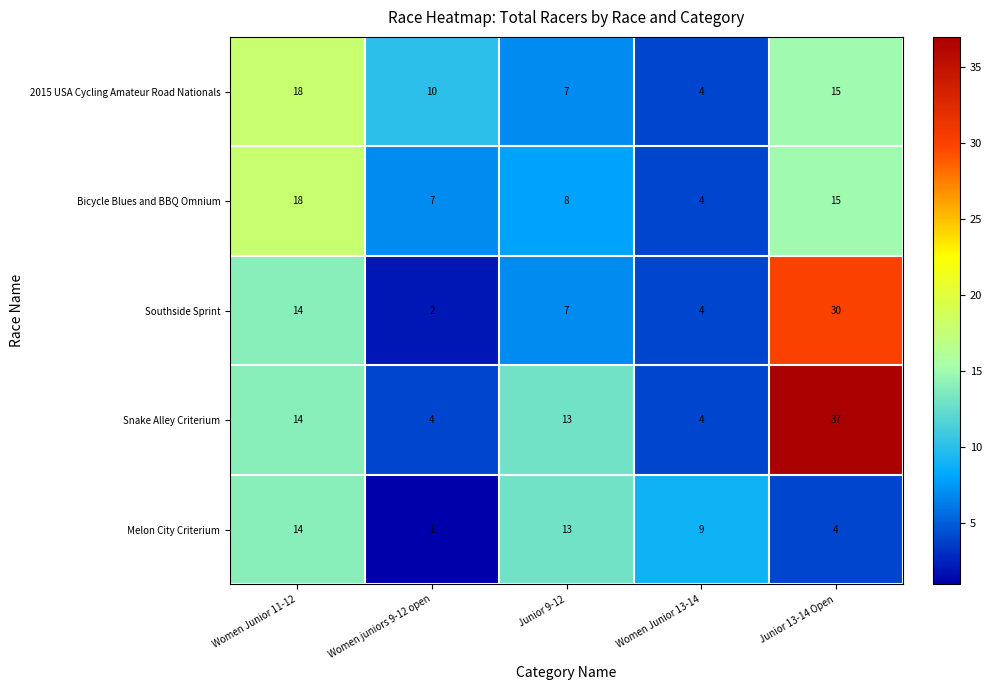

Reading left to right, list all the values displayed in this chart.

2015 USA Cycling Amateur Road Nationals: Women Junior 11-12=18	Women juniors 9-12 open=10	Junior 9-12=7	Women Junior 13-14=4	Junior 13-14 Open=15
Bicycle Blues and BBQ Omnium: Women Junior 11-12=18	Women juniors 9-12 open=7	Junior 9-12=8	Women Junior 13-14=4	Junior 13-14 Open=15
Southside Sprint: Women Junior 11-12=14	Women juniors 9-12 open=2	Junior 9-12=7	Women Junior 13-14=4	Junior 13-14 Open=30
Snake Alley Criterium: Women Junior 11-12=14	Women juniors 9-12 open=4	Junior 9-12=13	Women Junior 13-14=4	Junior 13-14 Open=37
Melon City Criterium: Women Junior 11-12=14	Women juniors 9-12 open=1	Junior 9-12=13	Women Junior 13-14=9	Junior 13-14 Open=4